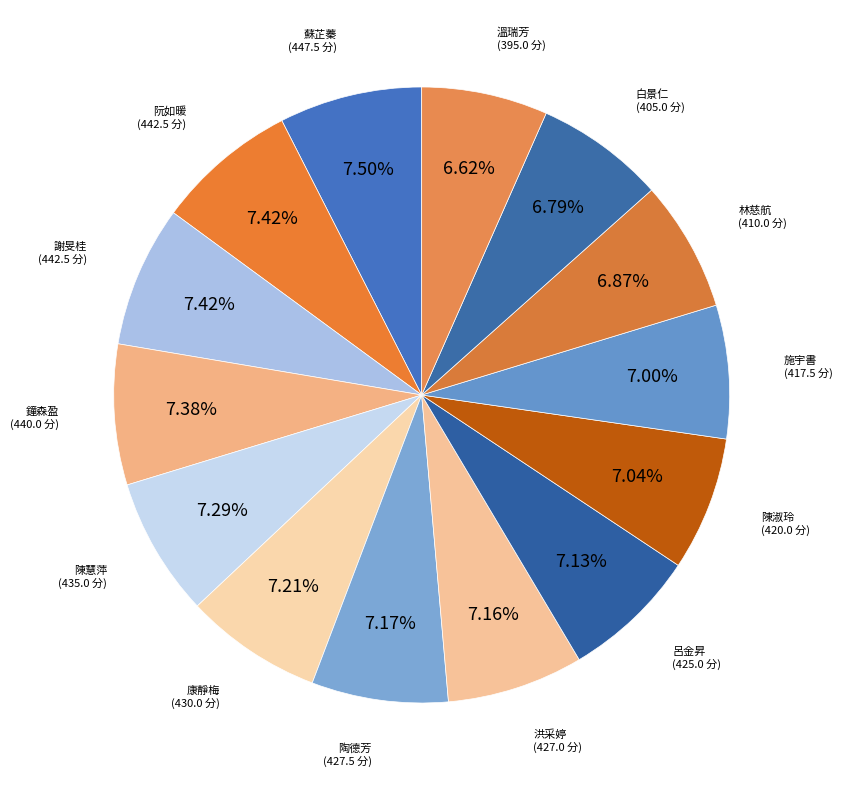

Count the number of slices in the pie.

14